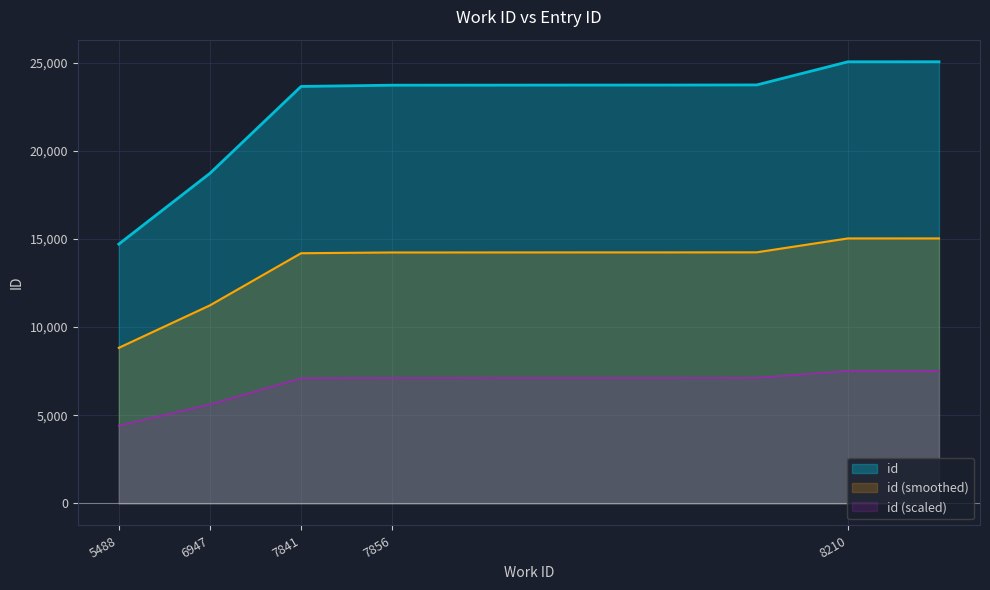

What is the difference between the maximum and minimum values in the id (smoothed) series?

6207.6